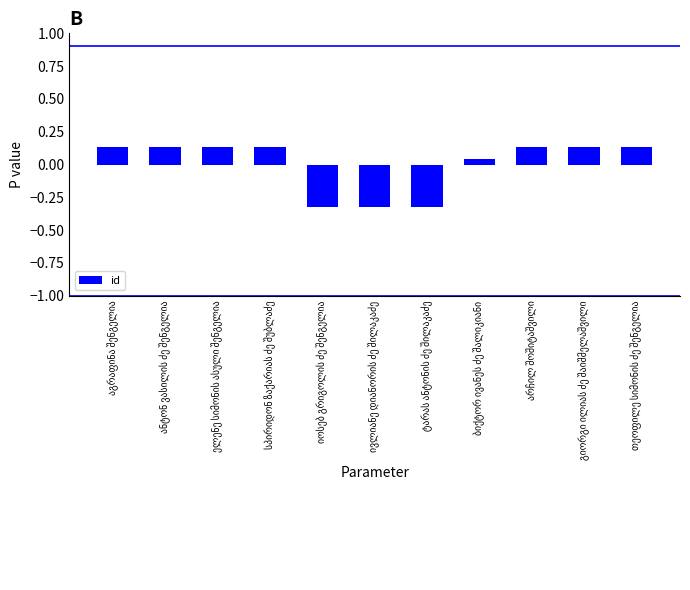

What is the difference between the maximum and second lowest values?

0.5